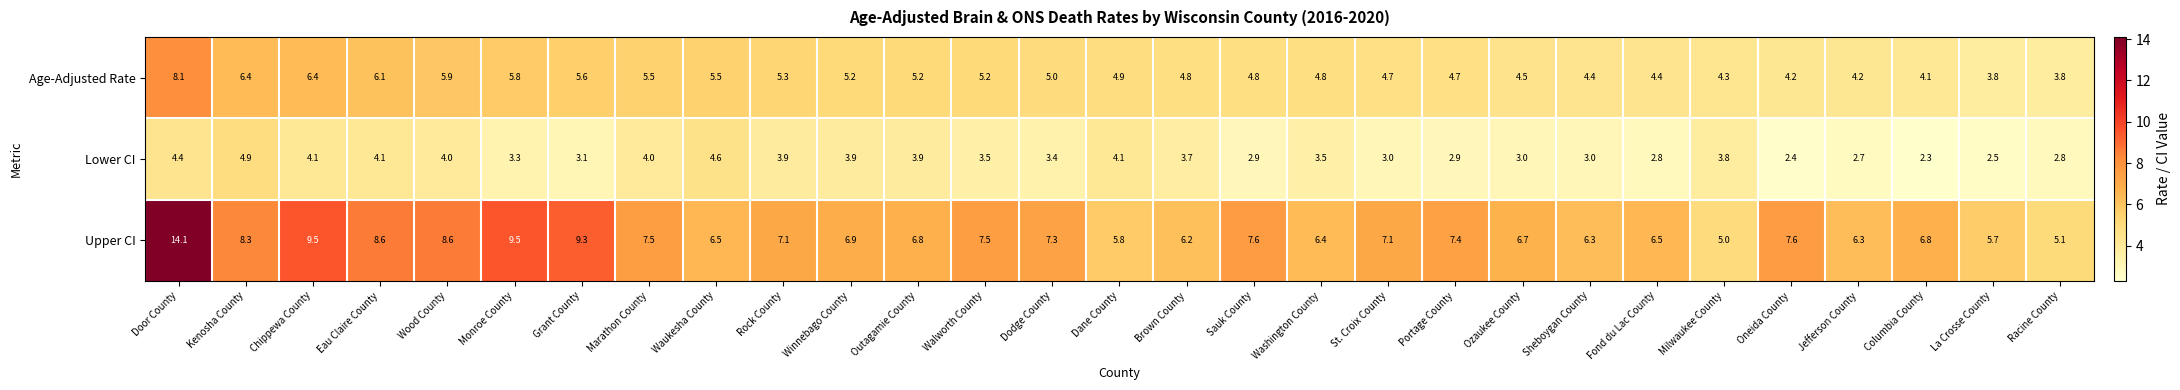

What is the difference between the maximum and minimum values in the Age-Adjusted Rate series?

4.3